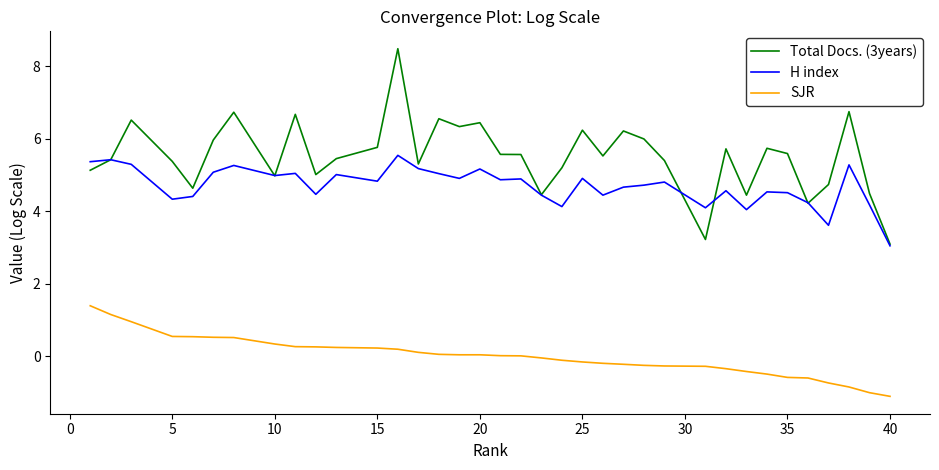

Rank the series by their maximum value, from highest to lowest.

Total Docs. (3years), H index, SJR